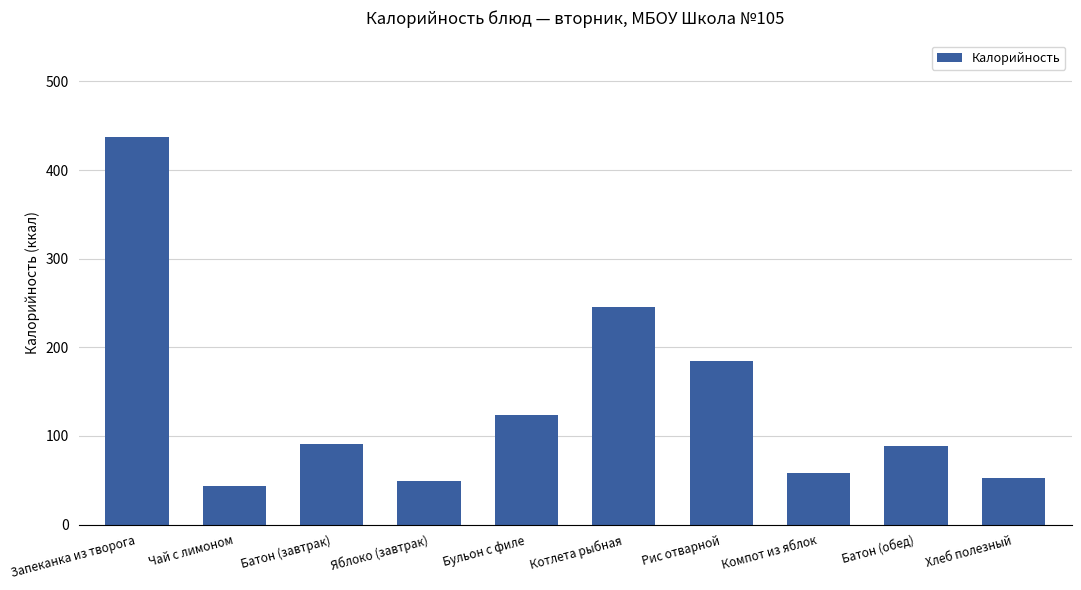

Is it true that the value at Рис отварной is 185?

True